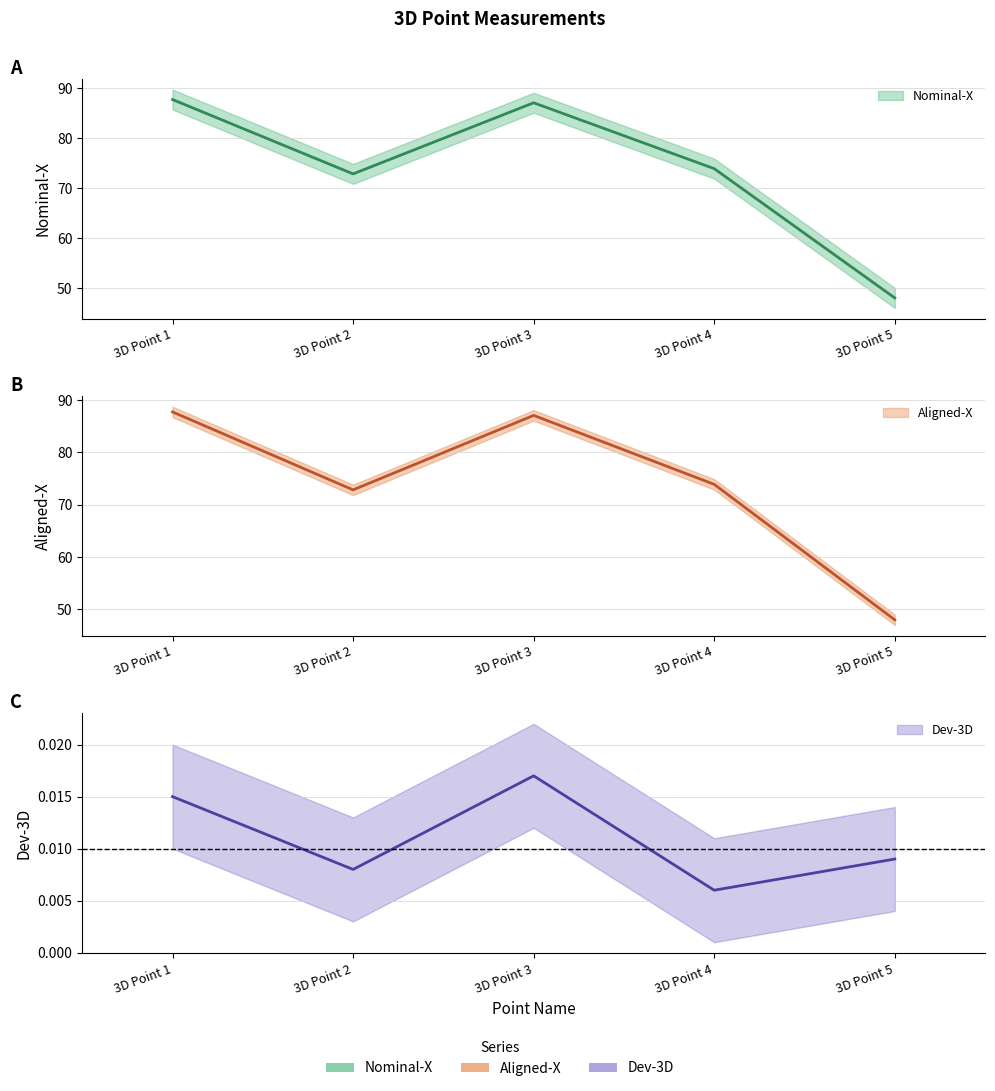

Count the number of data series in this chart.

3